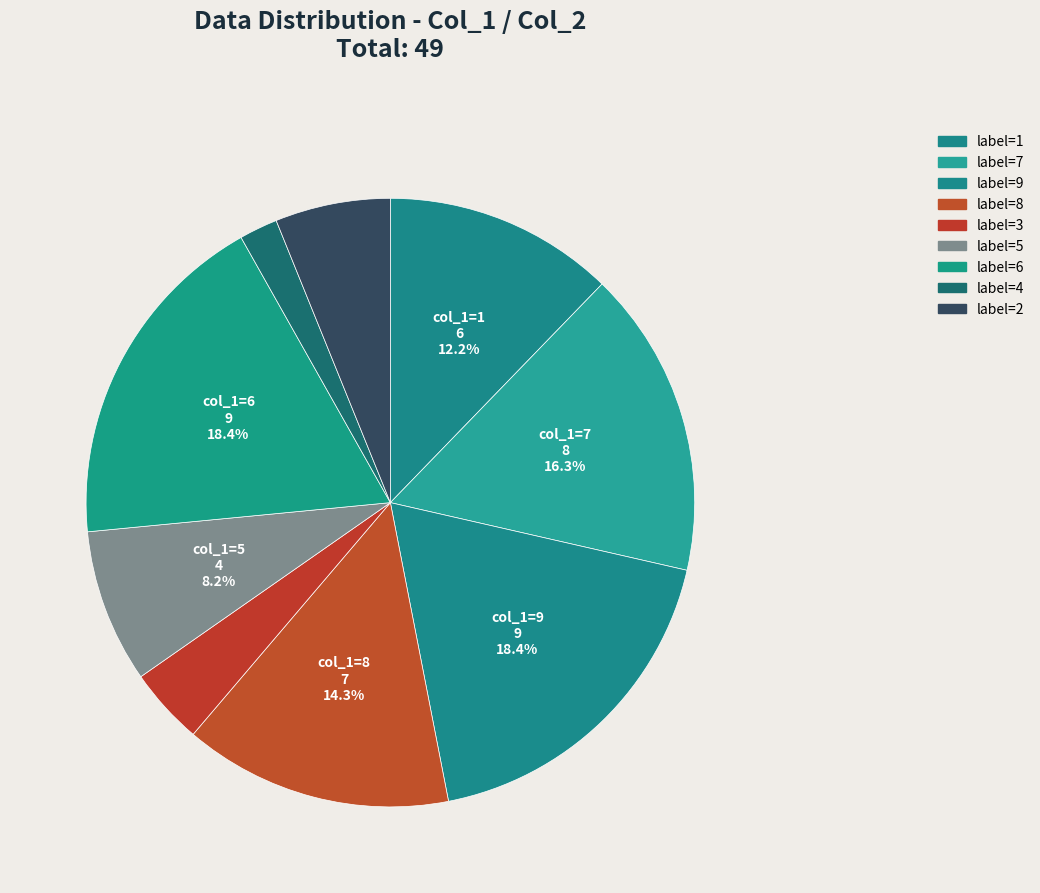

How many segments does this pie chart have?

9